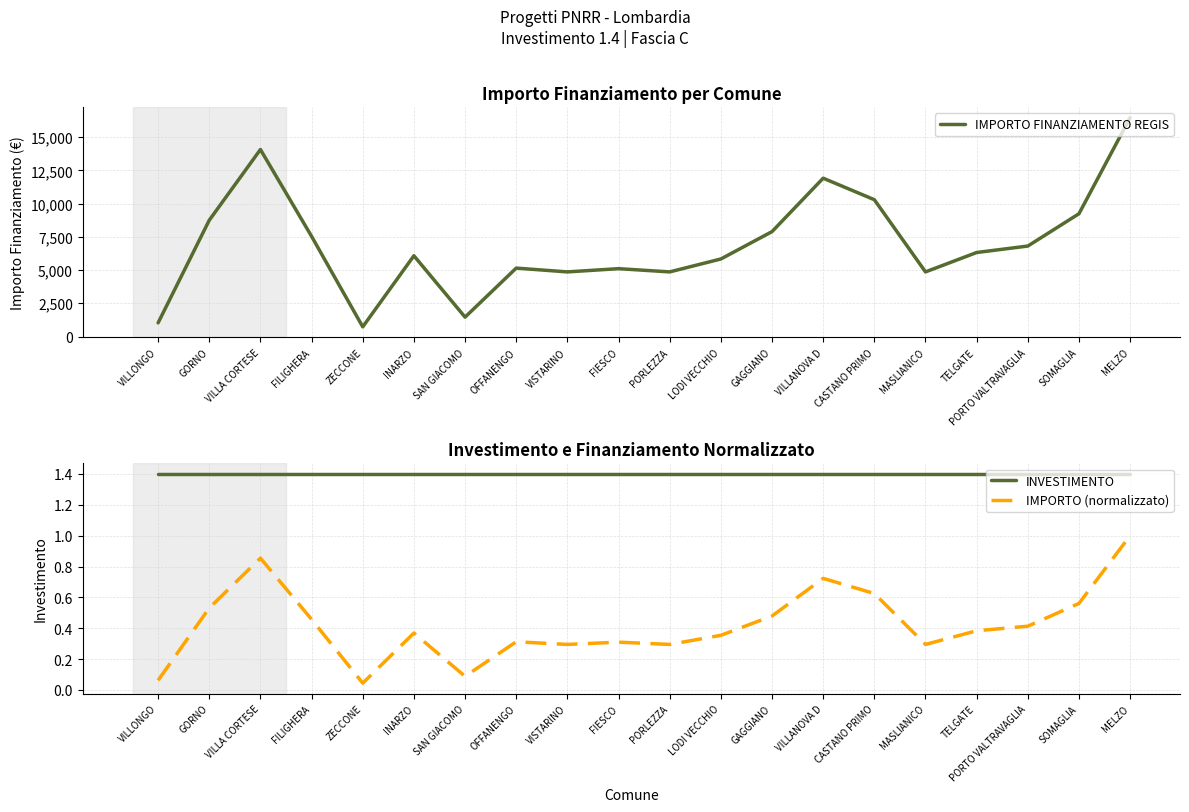

Does the chart have visible grid lines?

Yes